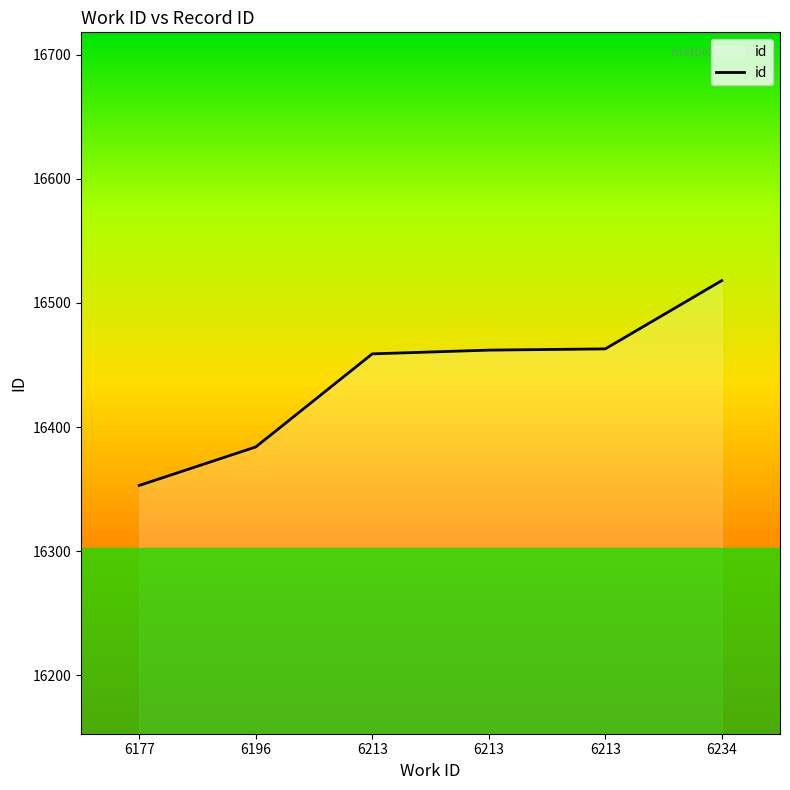

Between 6213 and 6213, which is larger?

6213